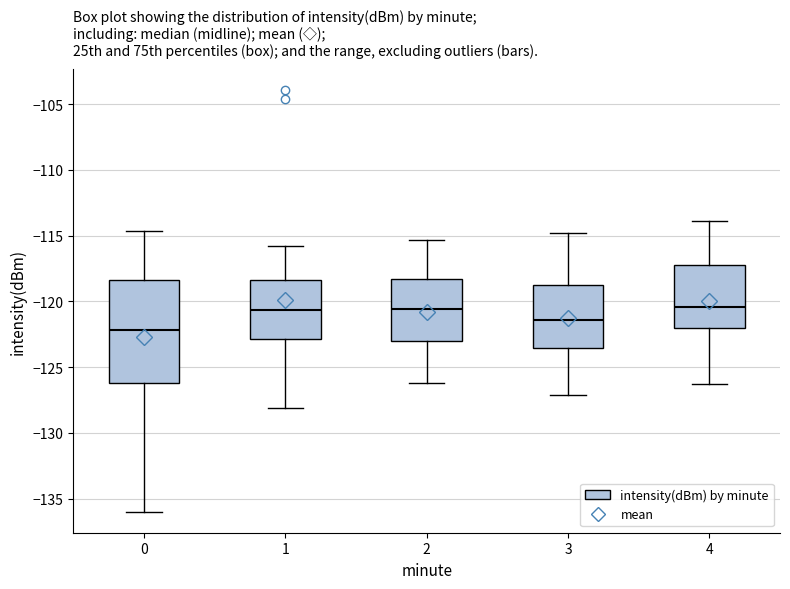

Comparing the boxes themselves (not the whiskers), which one is the tallest?

0